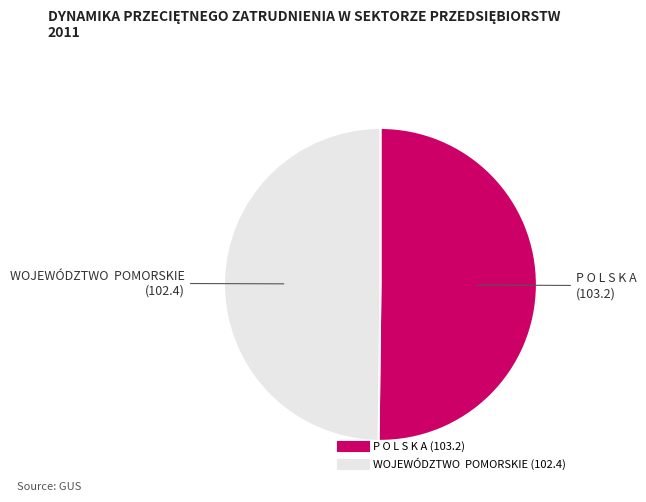

Combined, do P O L S K A and WOJEWÓDZTWO POMORSKIE account for over 50%?

Yes